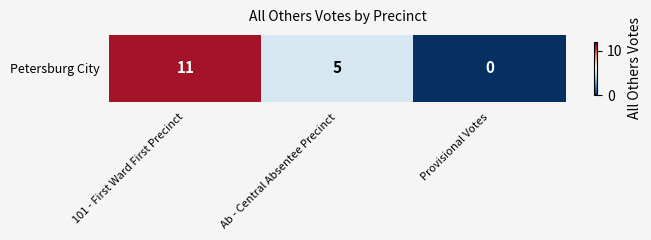

The value at Ab - Central Absentee Precinct is 5. True or false?

True